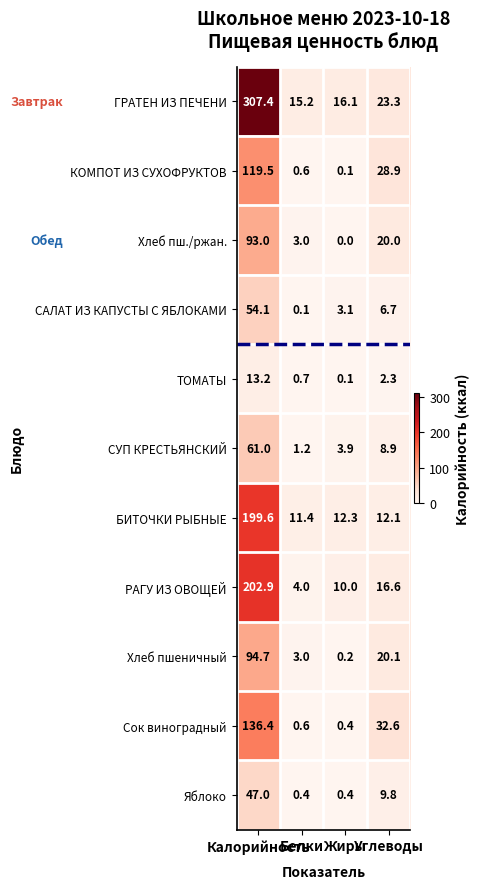

What is the difference between the second highest and second lowest values in the РАГУ ИЗ ОВОЩЕЙ series?

6.6